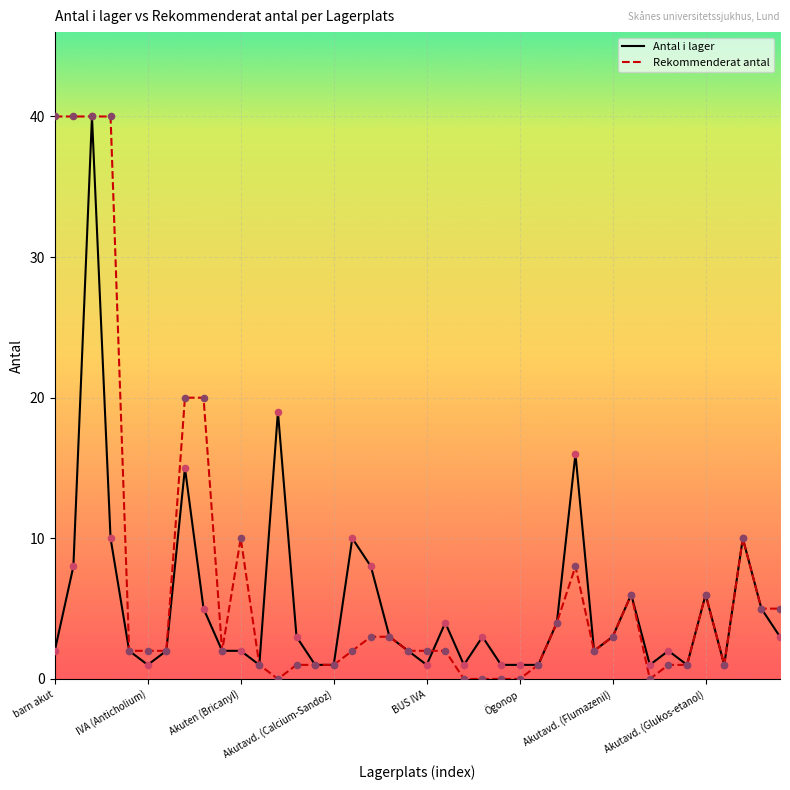

Which series has the largest total across all categories?

Rekommenderat antal